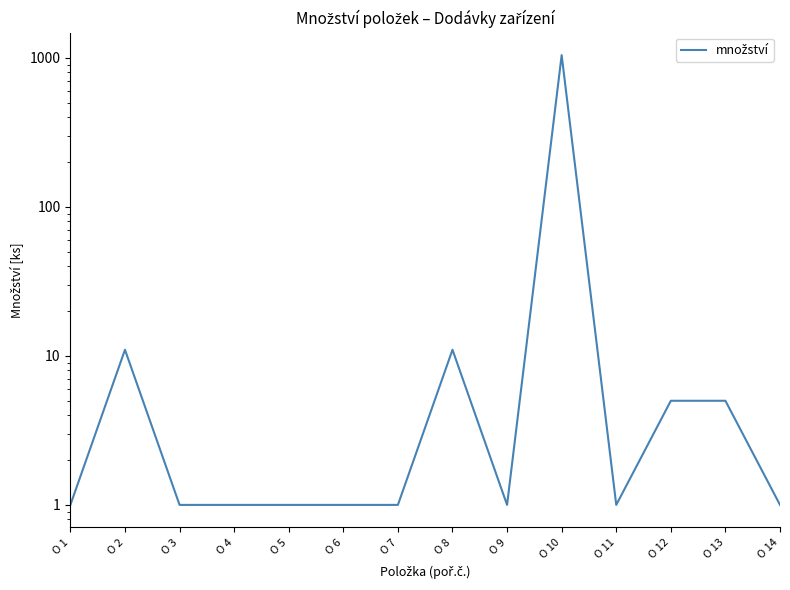

True or false: the data shows 0 at O 4.

False